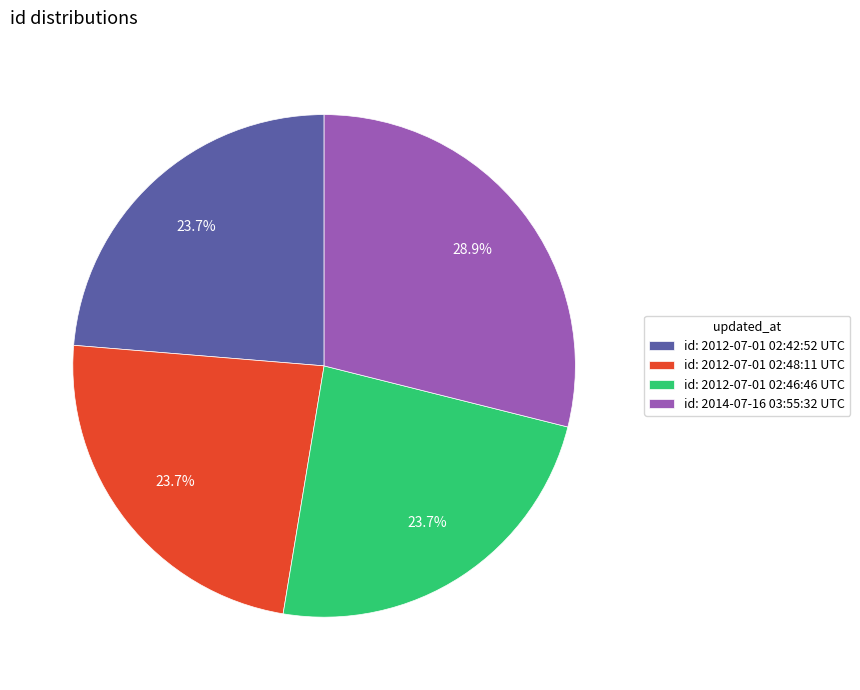

Which slice is the largest?

id: 2014-07-16 03:55:32 UTC